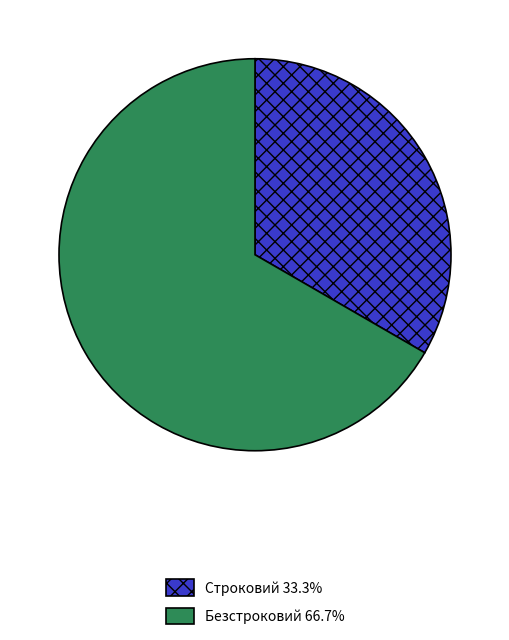

Do Безстроковий and Строковий together represent more than half of the pie?

Yes